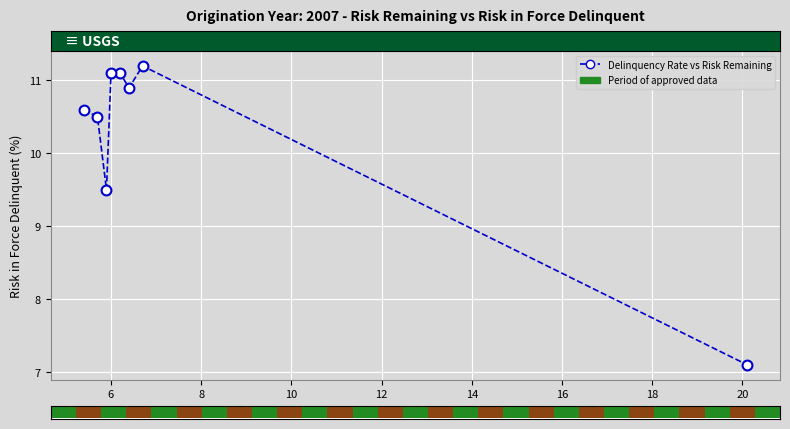

What is the average X value?

7.8